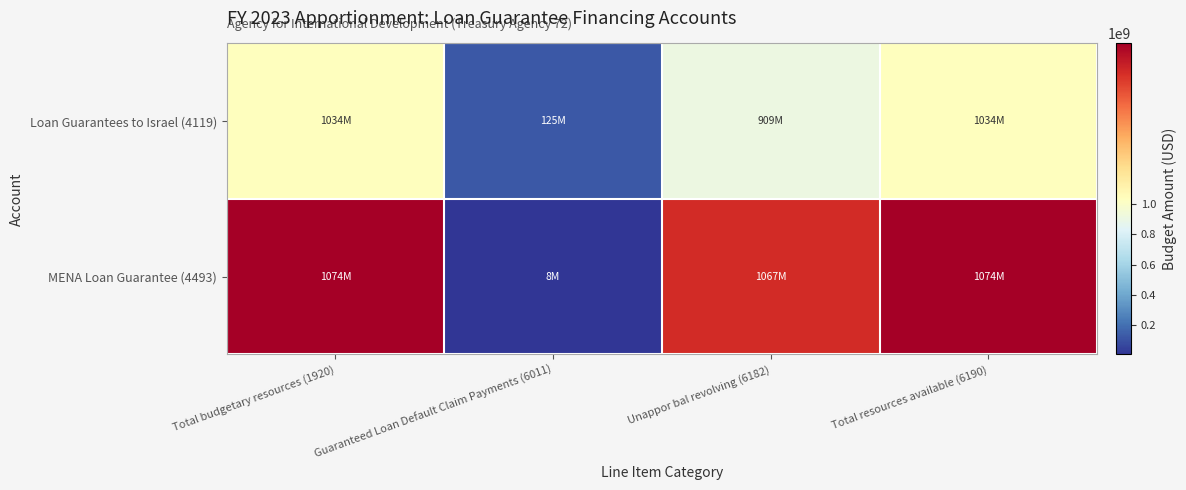

What is the total value across all series at Guaranteed Loan Default Claim Payments (6011)?

132202221